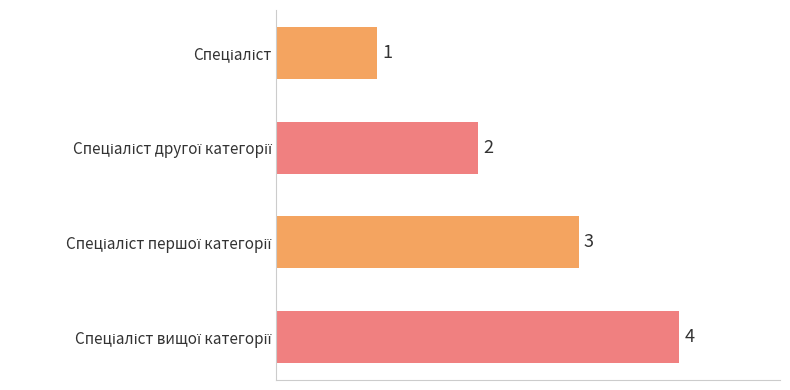

How many values are between 2 and 4?

3